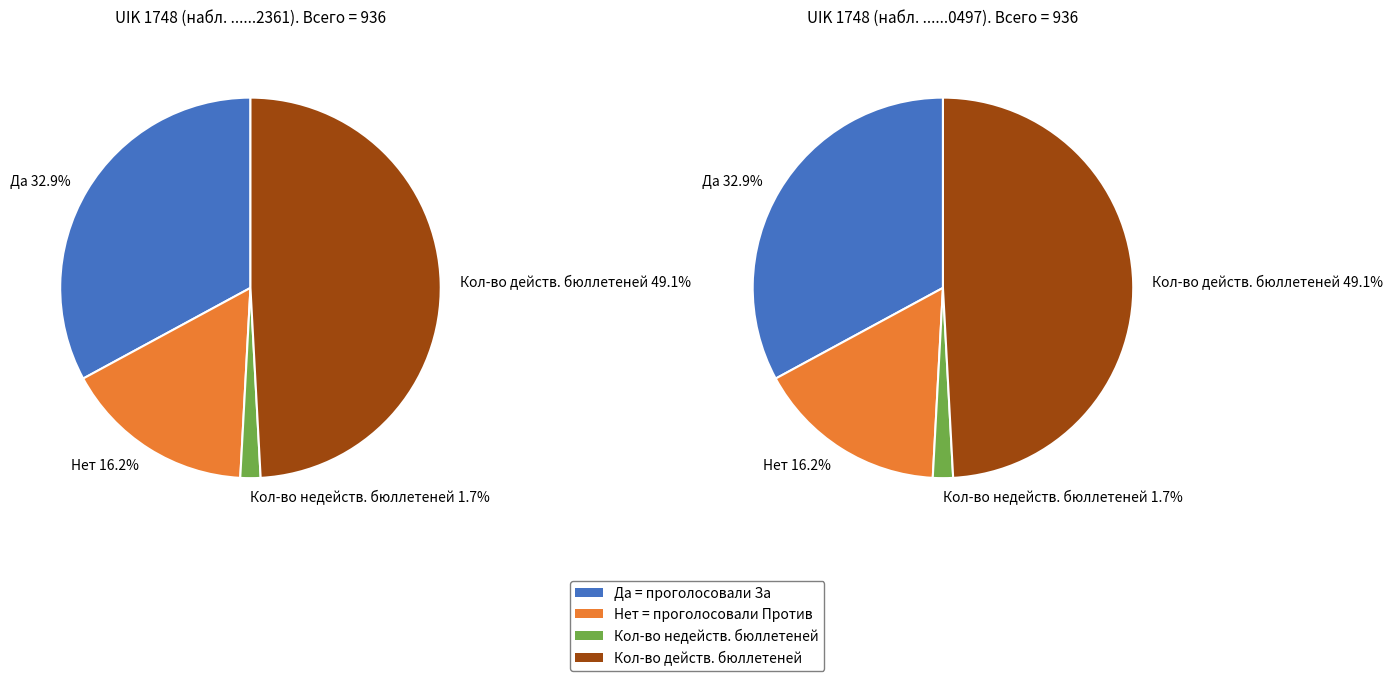

At Нет, list the series in order from smallest to largest.

Кол-во недейств. бюллетеней, Нет, Да, Кол-во действ. бюллетеней